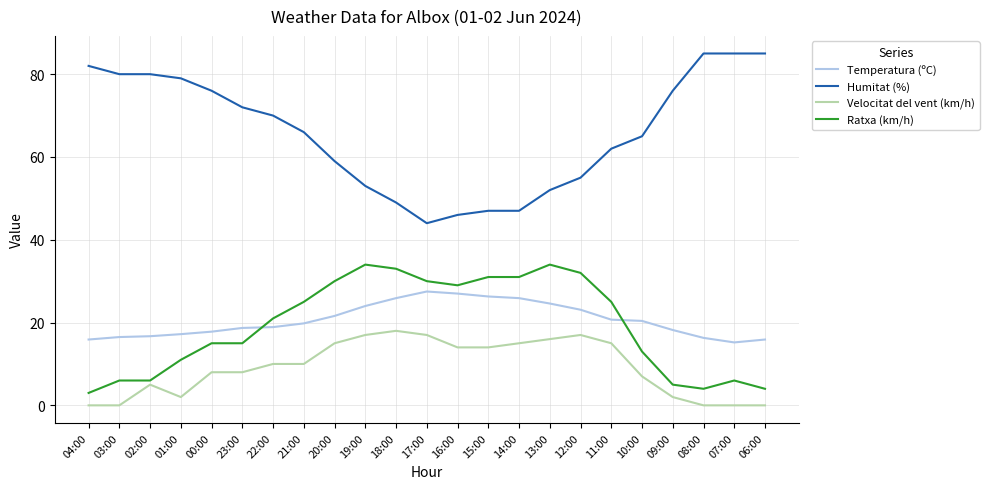

What is the total value across all series at 13:00?

126.6